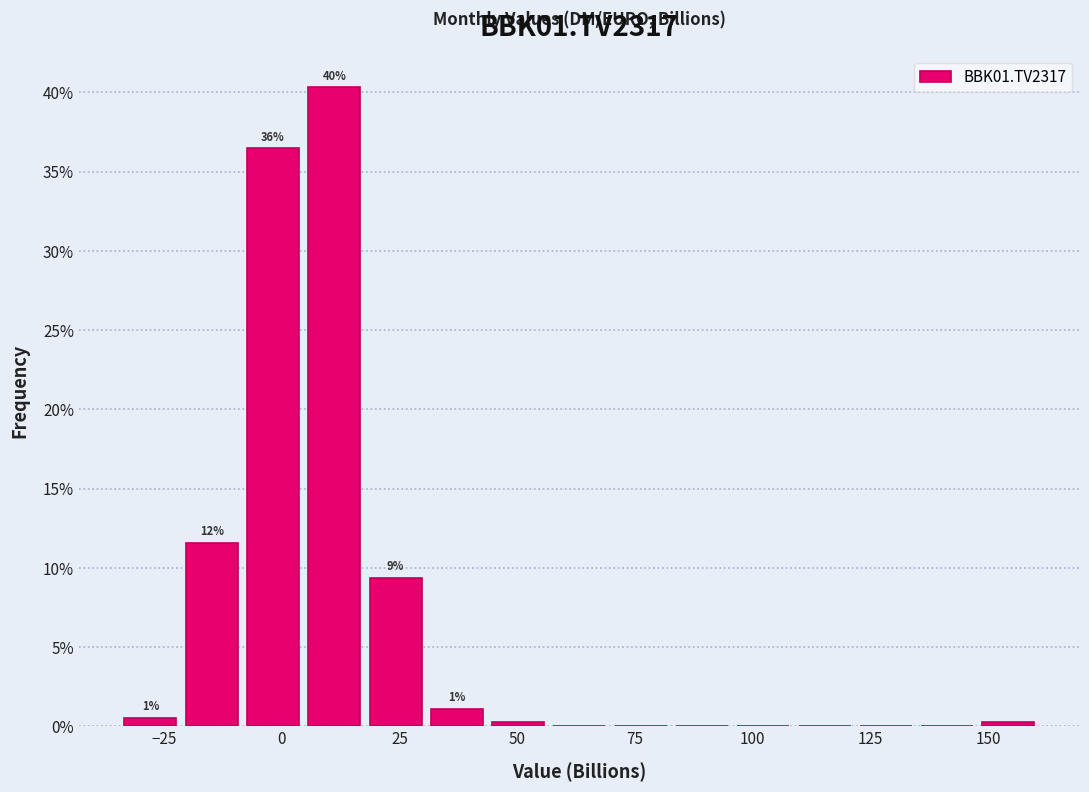

Around what value on the x-axis is the tallest bar? Give the approximate position of its centre, as read against the axis.

10